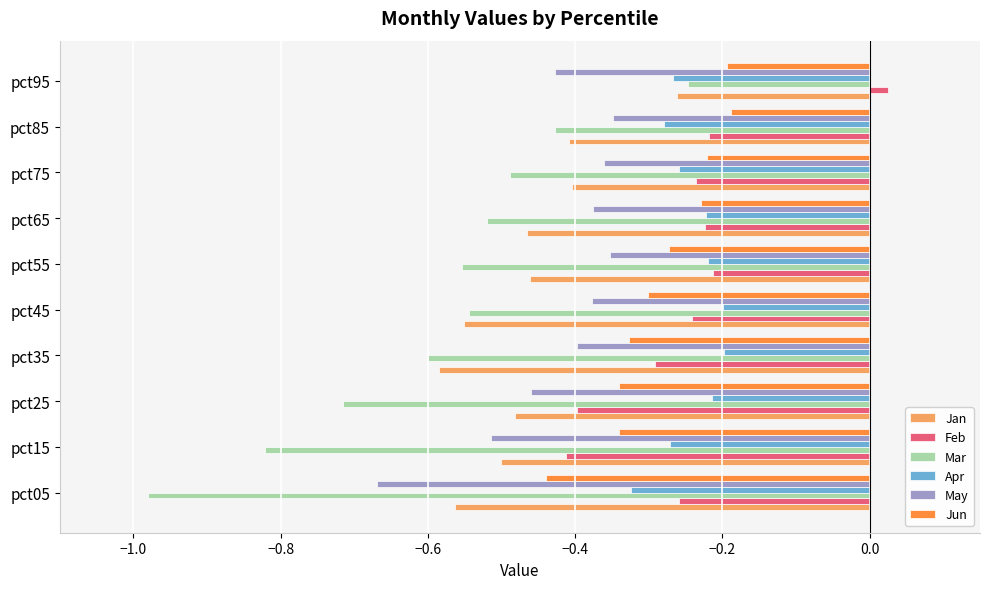

At how many categories does at least one series exceed 0?

1